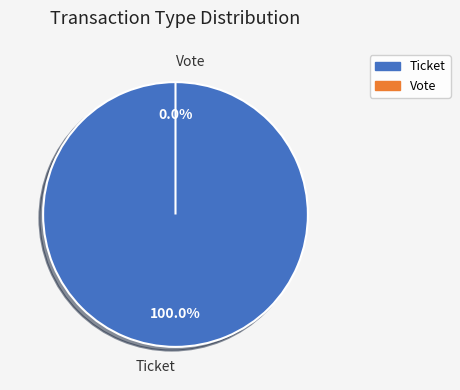

Which has a higher value, Ticket or Vote?

Ticket